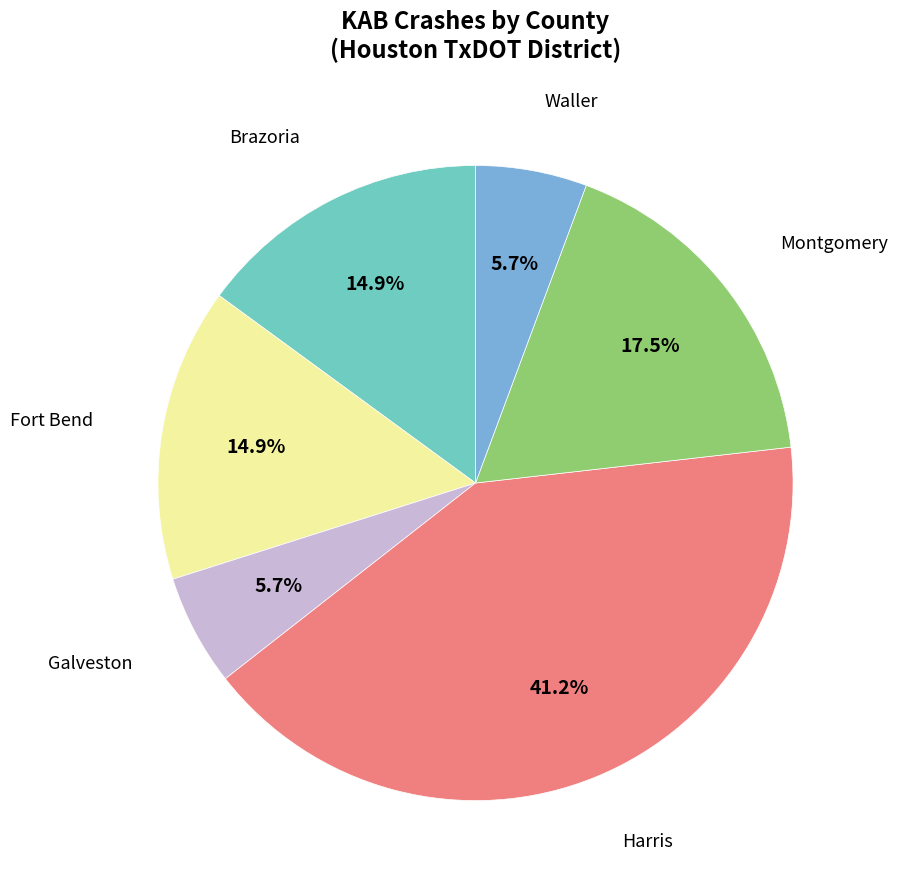

Does any single category account for the majority?

No